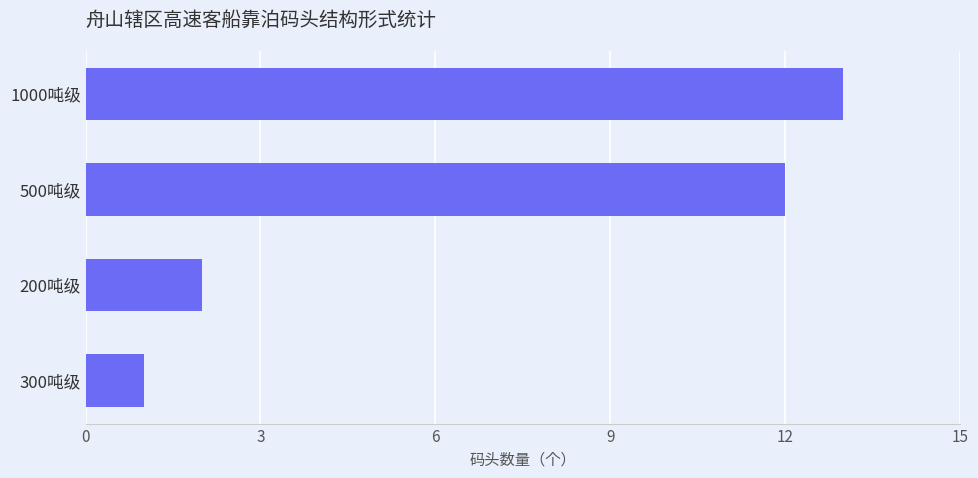

What is the difference between the second highest and minimum values?

11